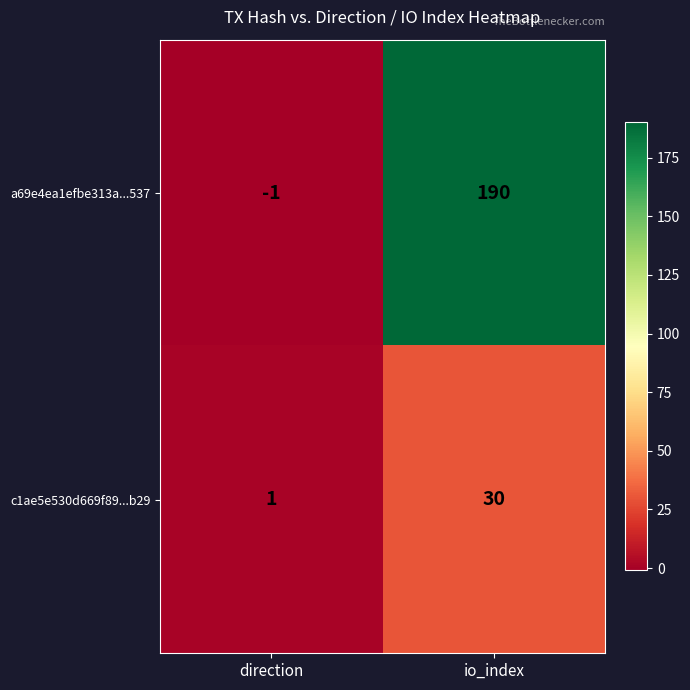

Reading left to right, extract all data points from this chart.

a69e4ea1efbe313a...537: -1	190
c1ae5e530d669f89...b29: 1	30